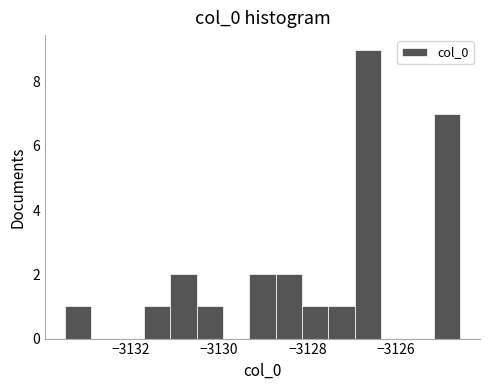

Around what value on the x-axis is the tallest bar? Give the approximate position of its centre, as read against the axis.

-3126.6